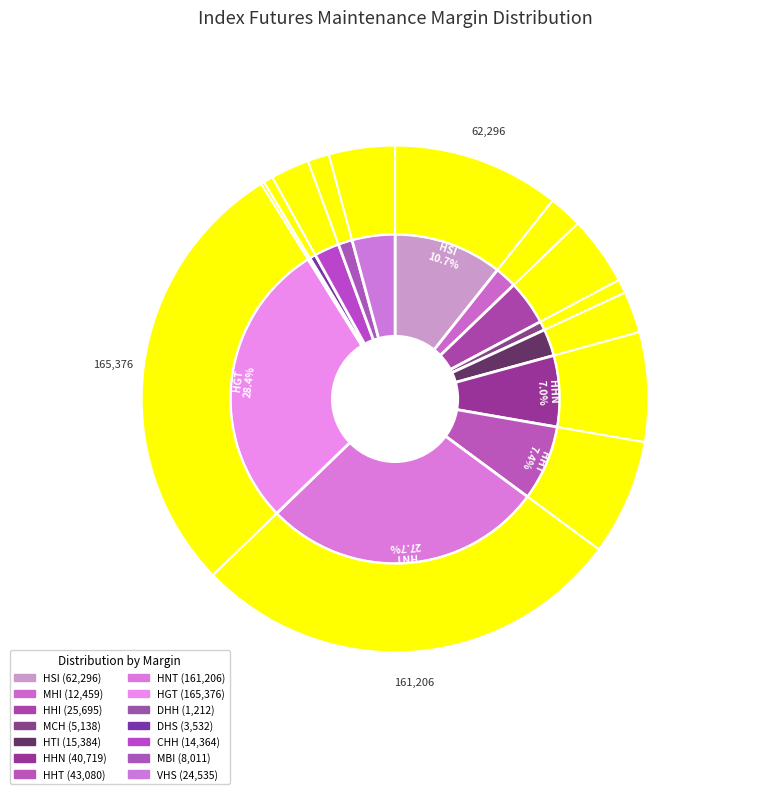

To the nearest percent, what percentage of the pie is DHS?

1%